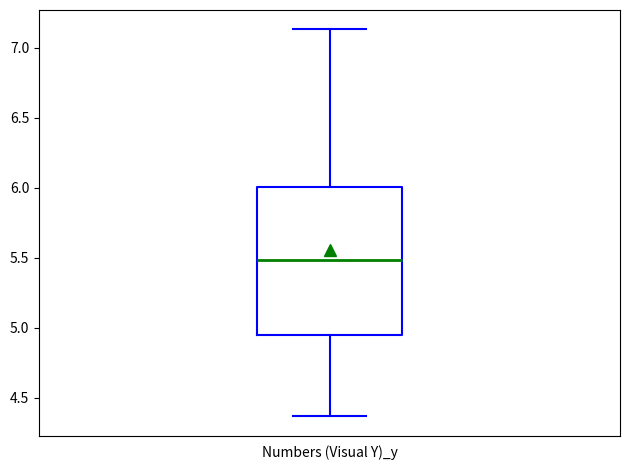

Where is the lower edge of the box for Numbers (Visual Y)_y on the y-axis? The values are not printed on the chart, so give them approximately, as read against the axis.

4.95